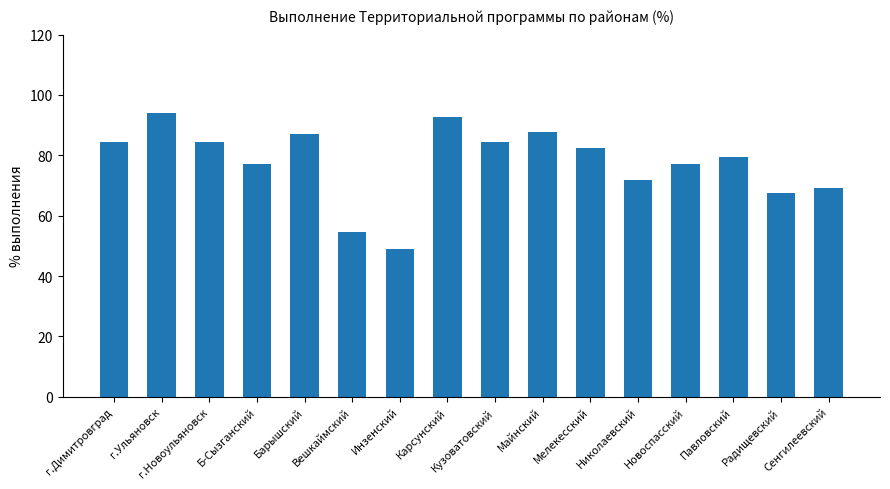

What is the value of the 3rd bar from the left?

84.3